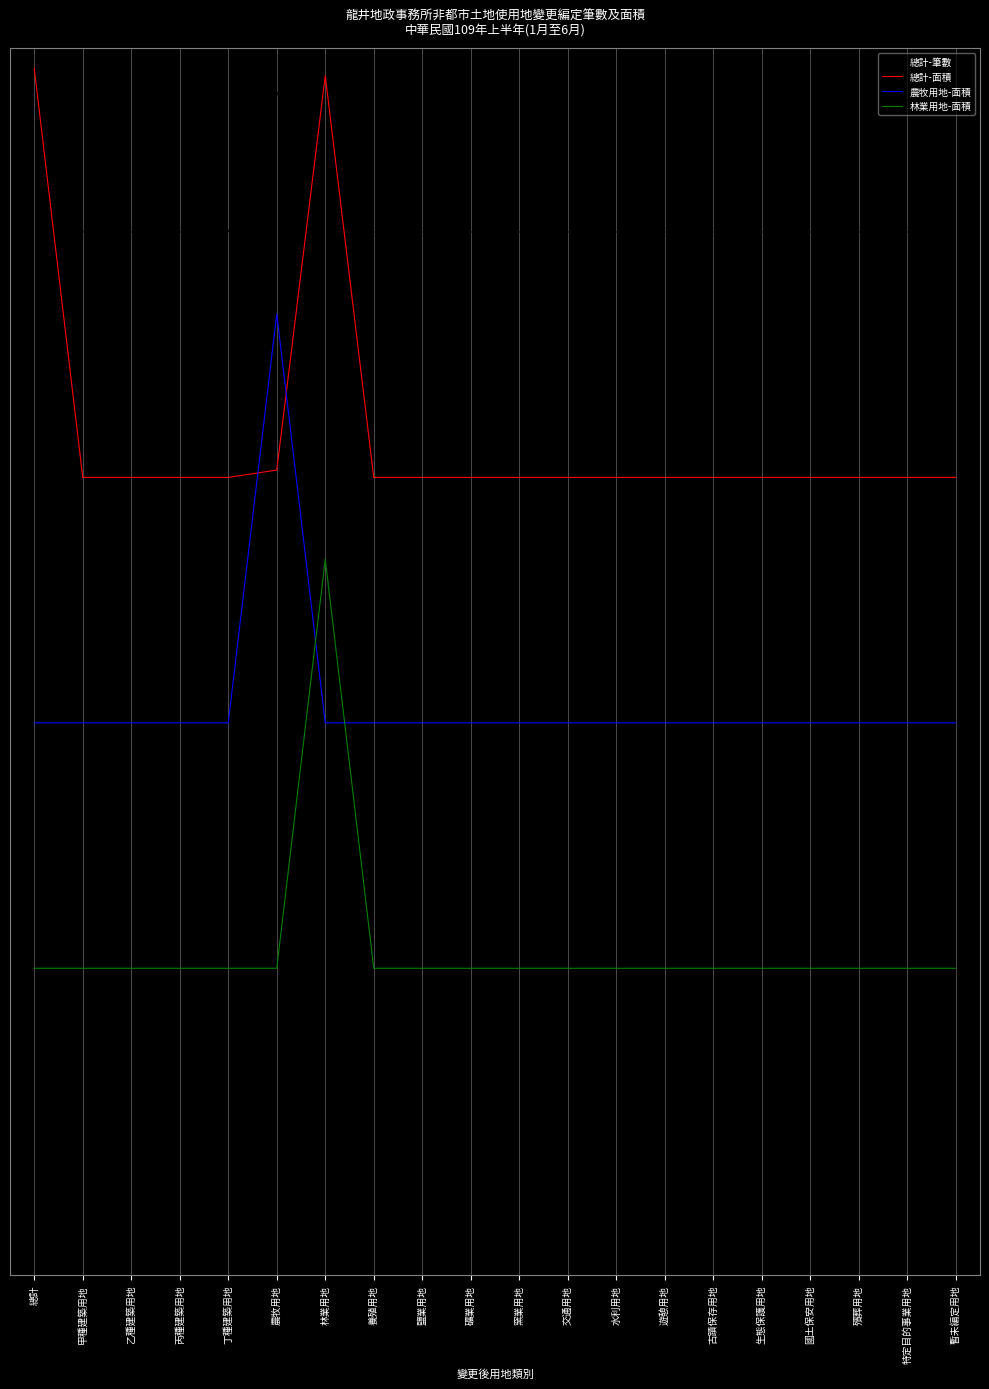

Where is the first local maximum for 總計-面積?

林業用地